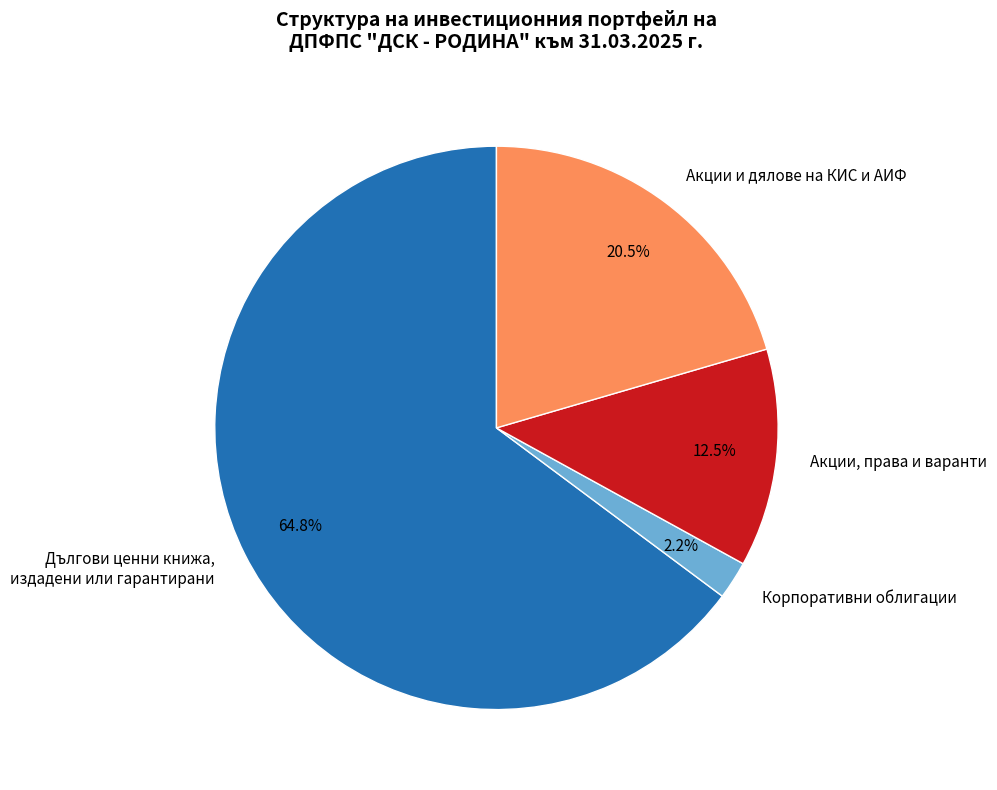

Which has a higher value, Акции, права и варанти or Дългови ценни книжа, издадени или гарантирани?

Дългови ценни книжа, издадени или гарантирани